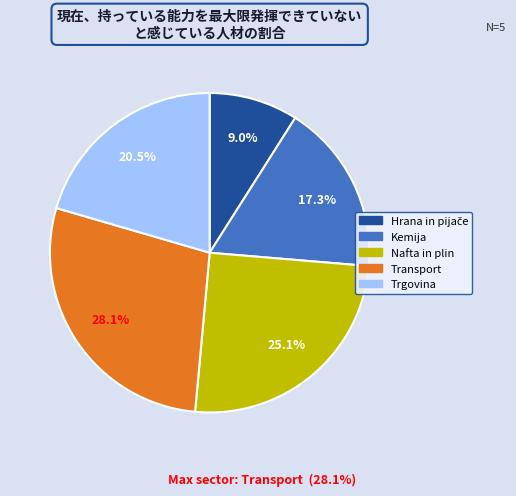

True or false: Trgovina accounts for 30% of the total.

False